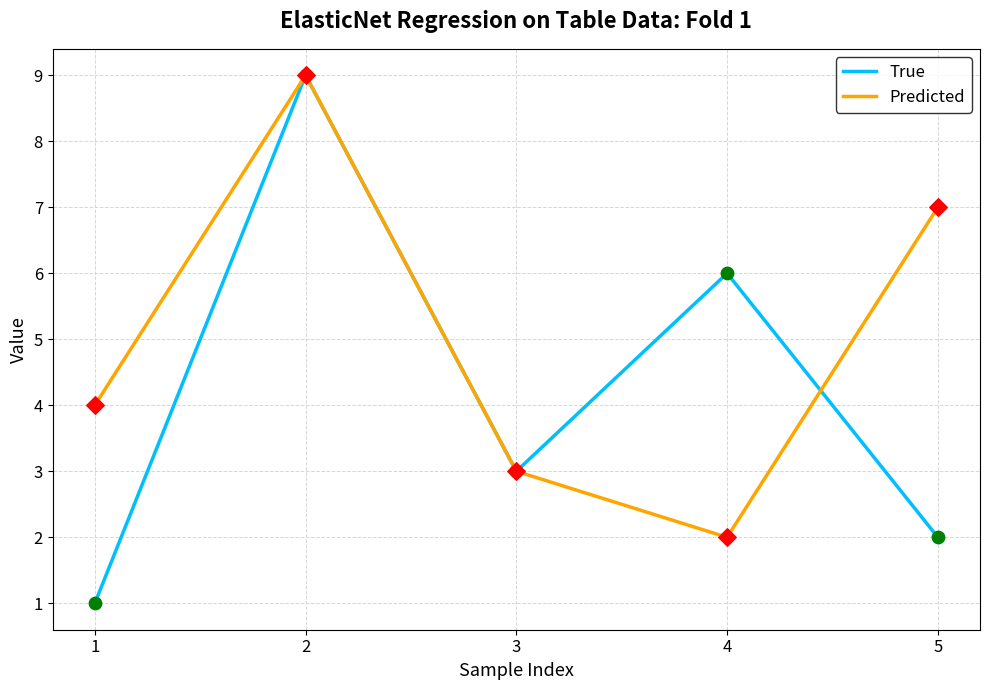

At which category is the sum across all series the highest?

2